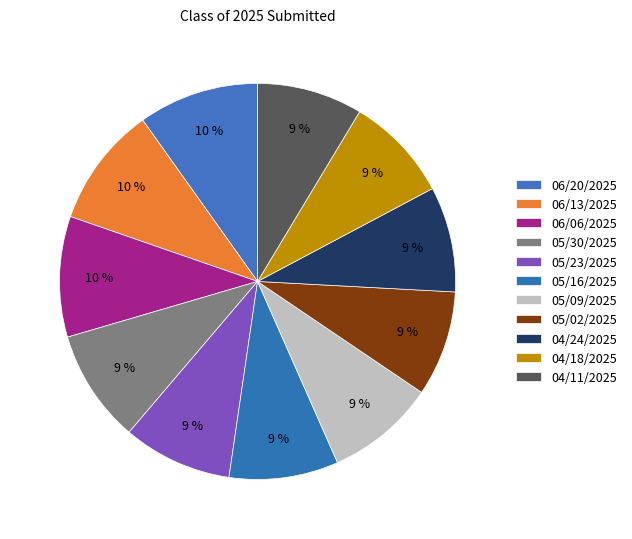

Is it true that 06/13/2025 is 10% of the pie?

True